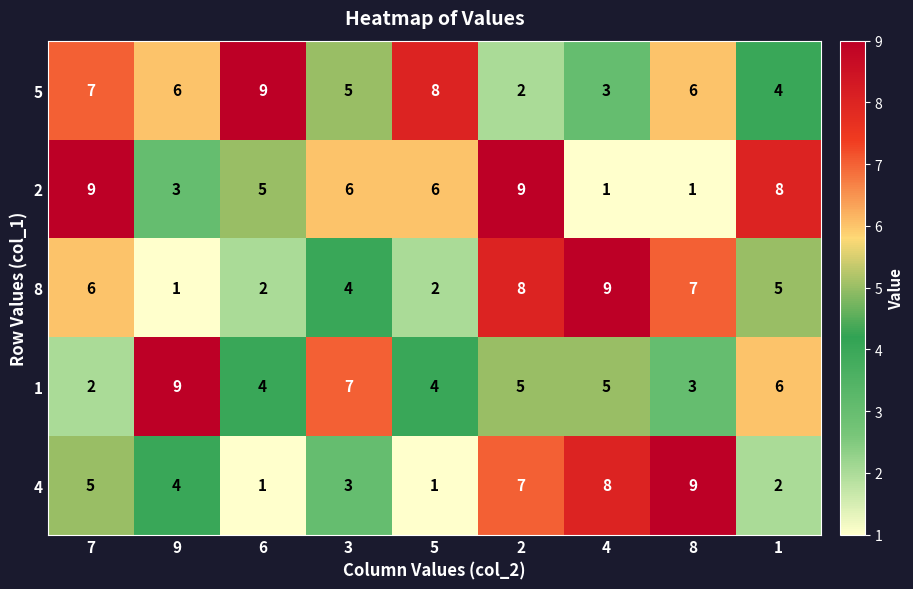

Is it true that 4 equals 4 at 9?

True